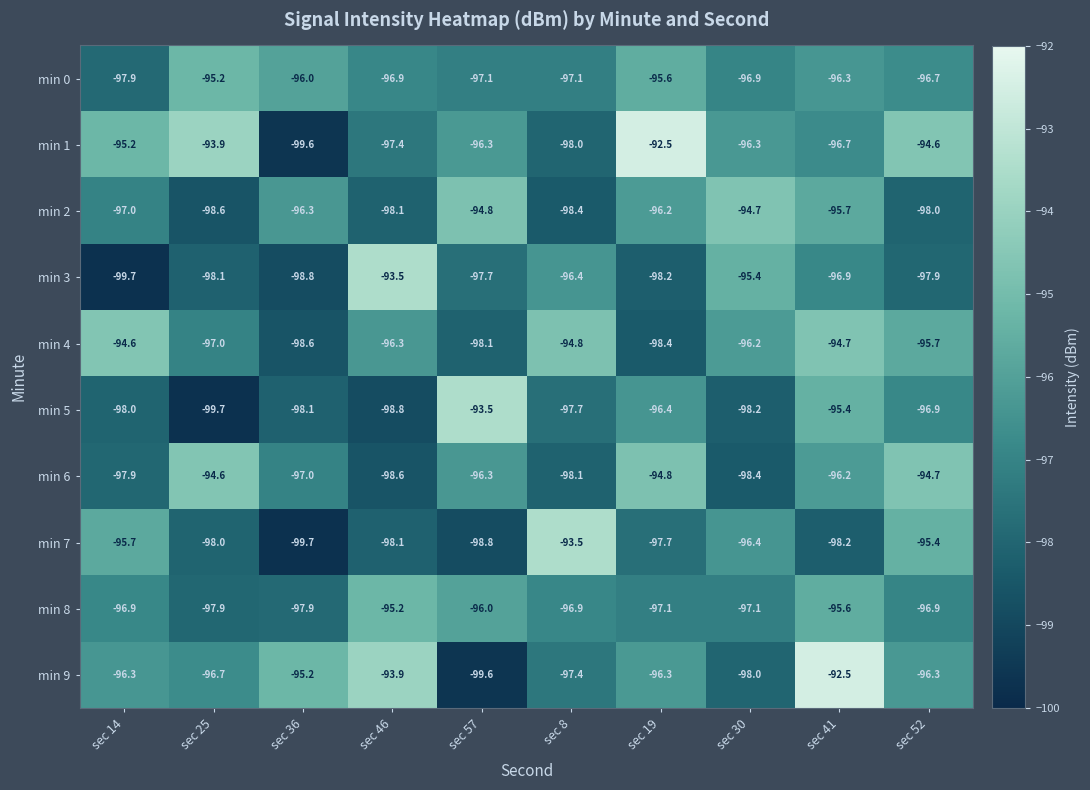

Between sec 41 and sec 52, which series saw the biggest shift?

min 9